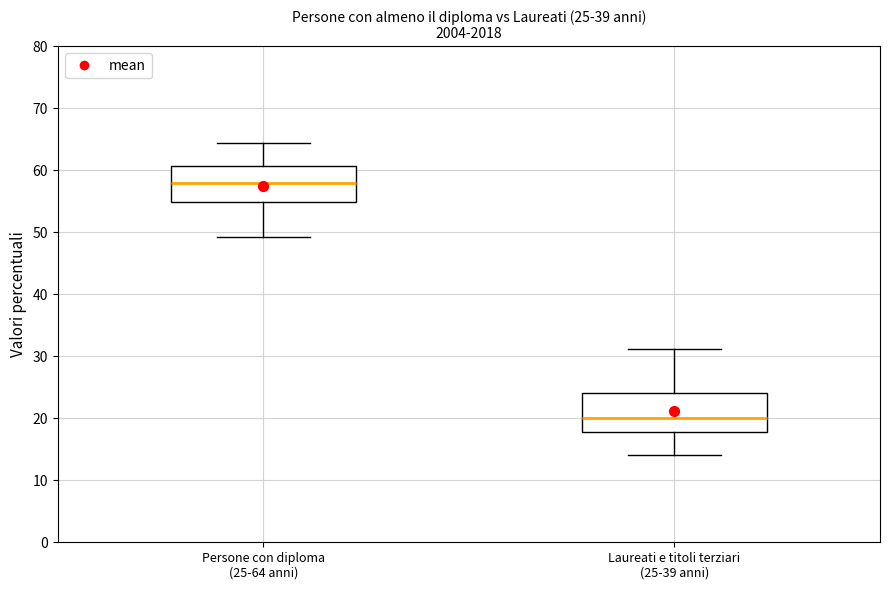

Which box's median line is the lowest?

Laureati e titoli terziari (25-39 anni)